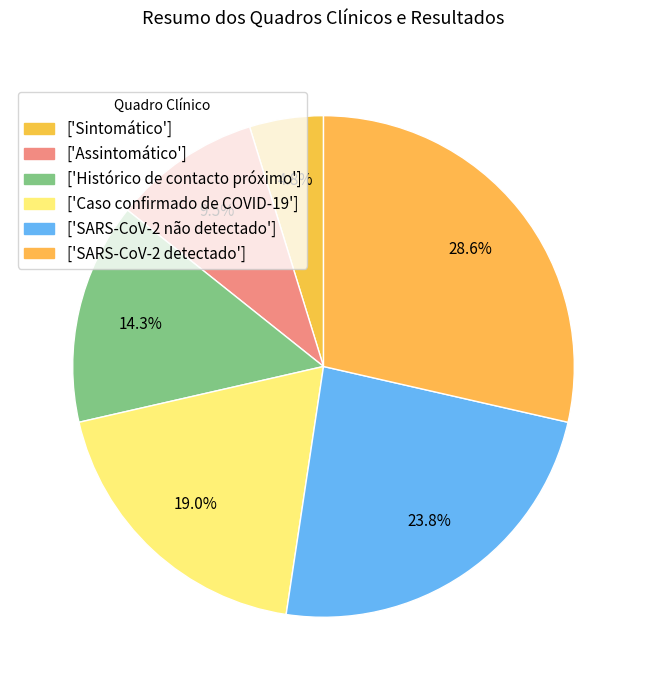

Count the number of slices in the pie.

6